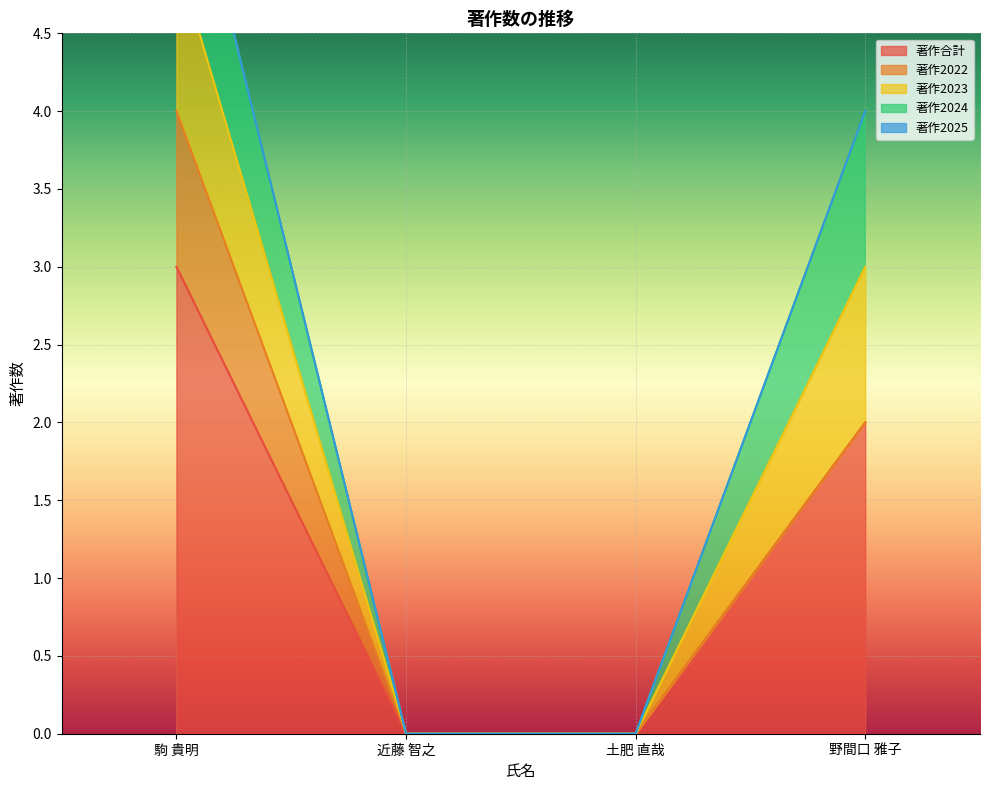

Is it true that 著作2022 equals 0 at 野間口 雅子?

True